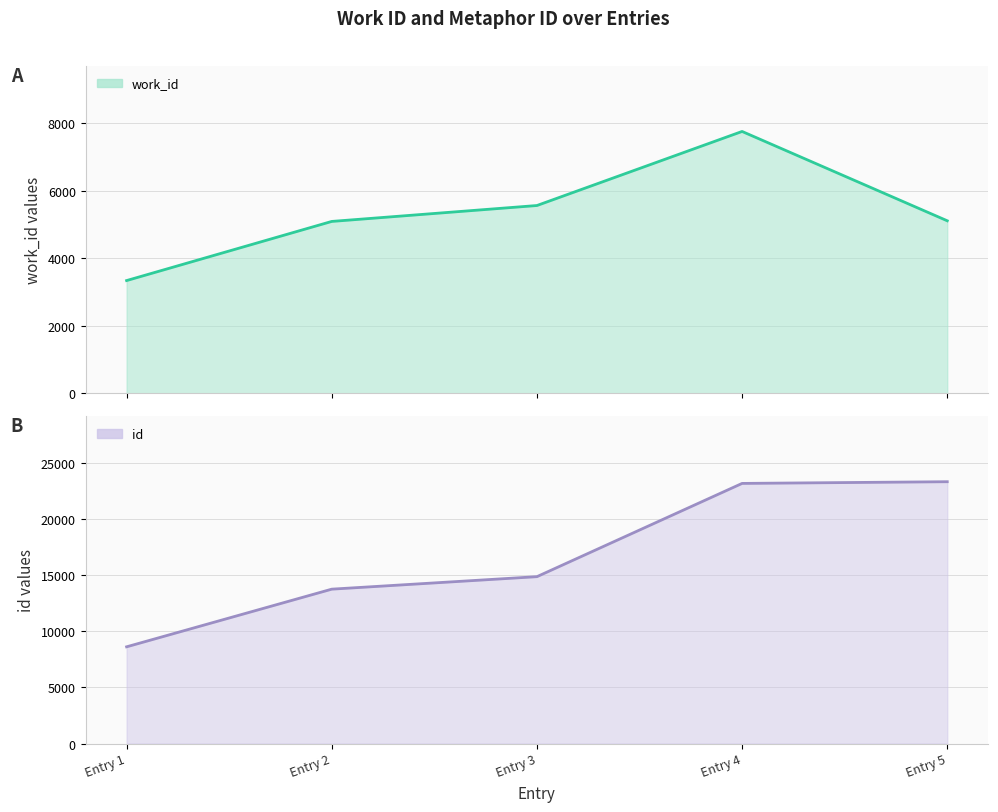

At which category does work_id reach its first local peak?

Entry 4